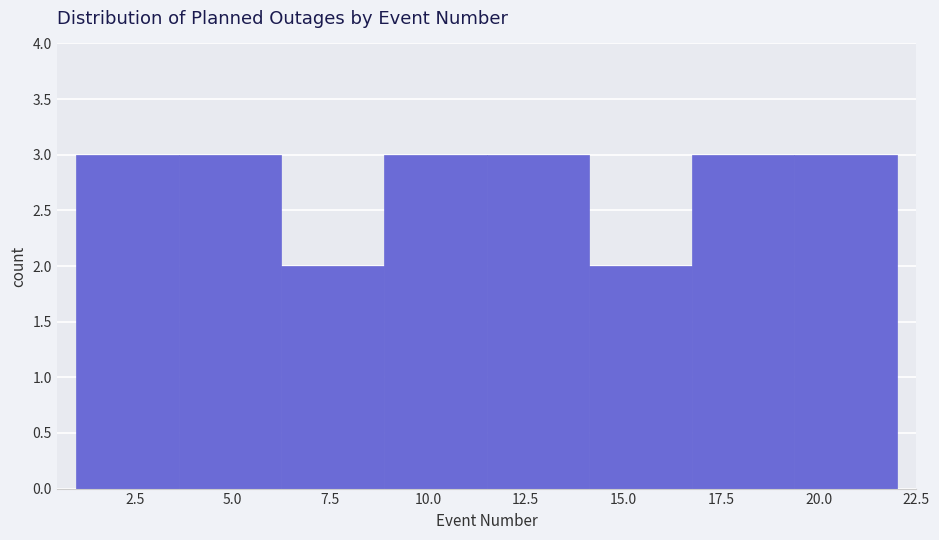

How tall is the bar that spans 19.5 to 22.0 on the x-axis? Neither the bar edges nor the heights are printed on the chart, so give them approximately, as read against the axes.

3